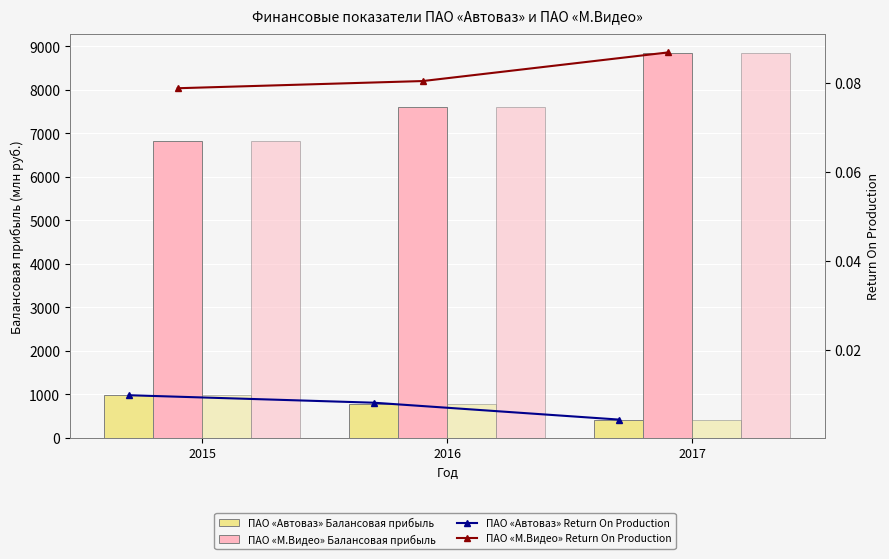

Which series has the largest range (max minus min)?

ПАО «М.Видео» Балансовая прибыль